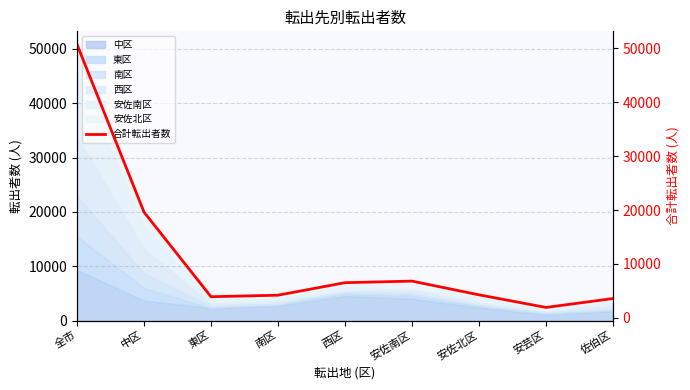

What is the average value?

11277